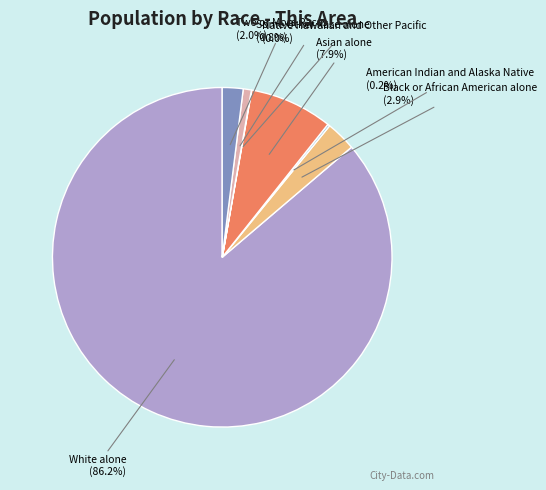

Does any single category account for the majority?

Yes